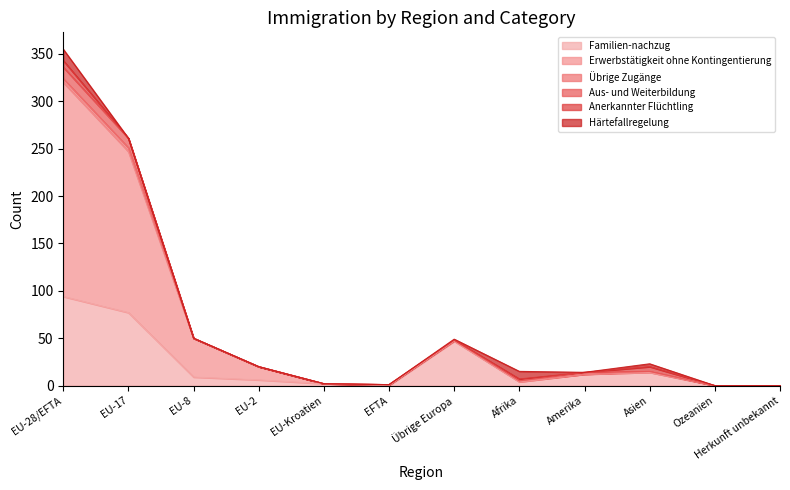

True or false: Anerkannter Flüchtling has a value of 4 at Ozeanien.

False